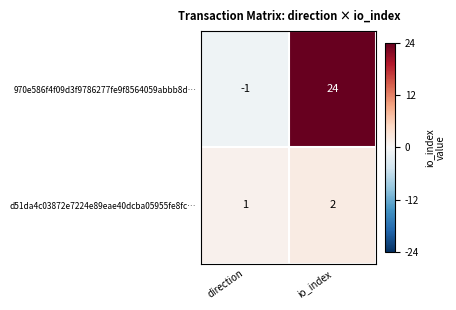

Which series changed the most between direction and io_index?

970e586f4f09d3f9786277fe9f8564059abbb8d…